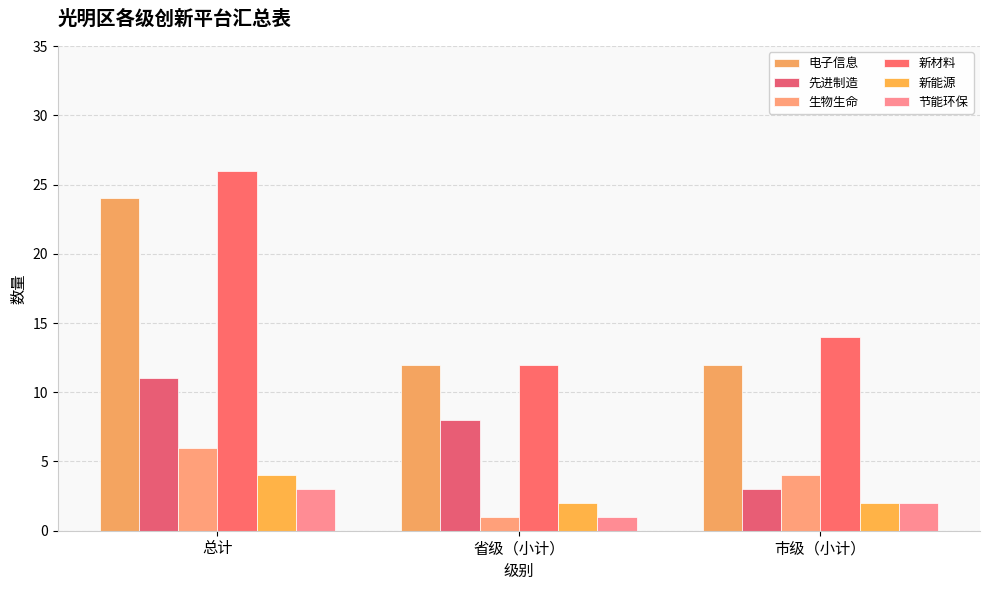

Reading right to left, extract all data points from this chart.

电子信息: 12	12	24
先进制造: 3	8	11
生物生命: 4	1	6
新材料: 14	12	26
新能源: 2	2	4
节能环保: 2	1	3